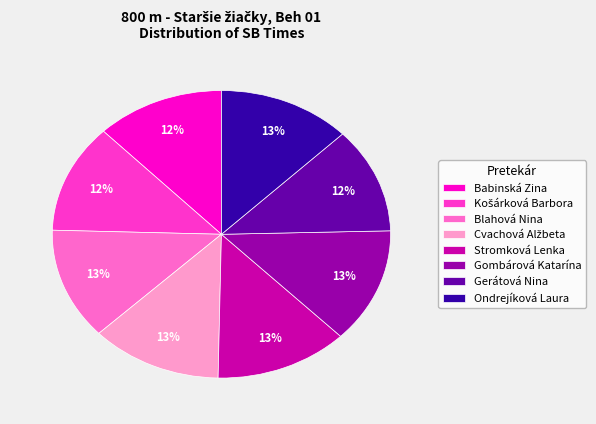

To the nearest percent, what is the average slice percentage?

12%